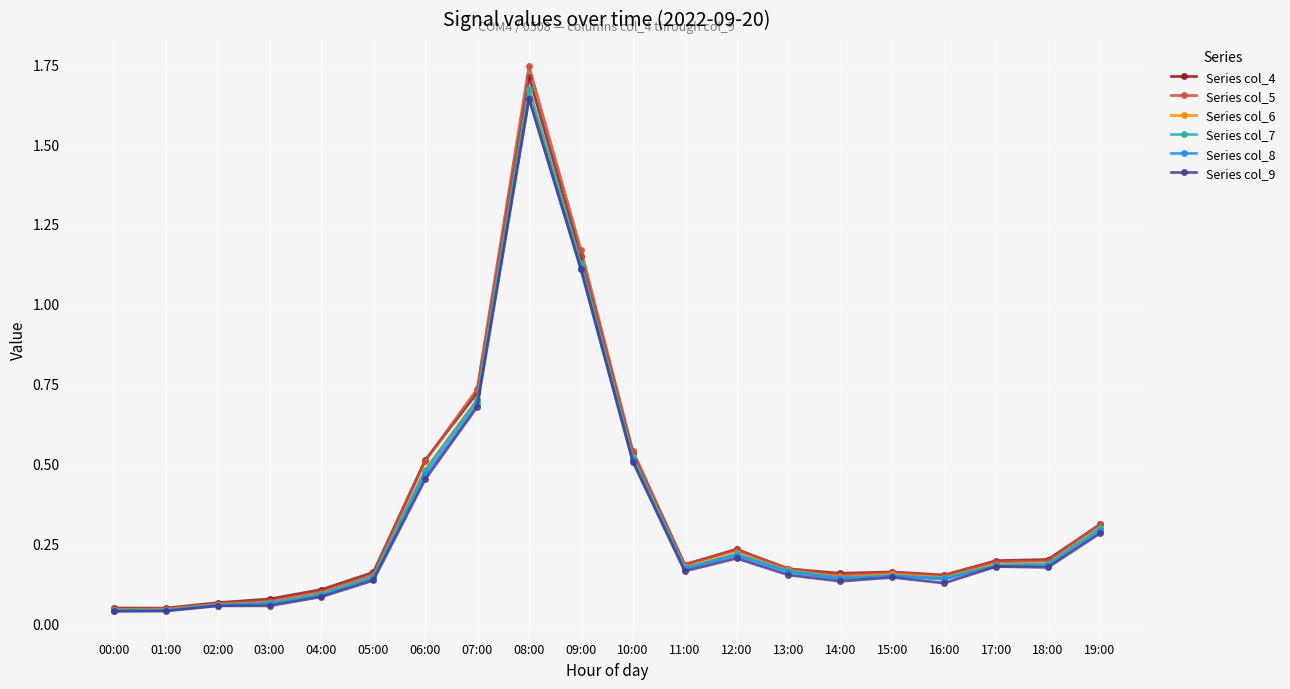

What position from the right is 00:00?

20